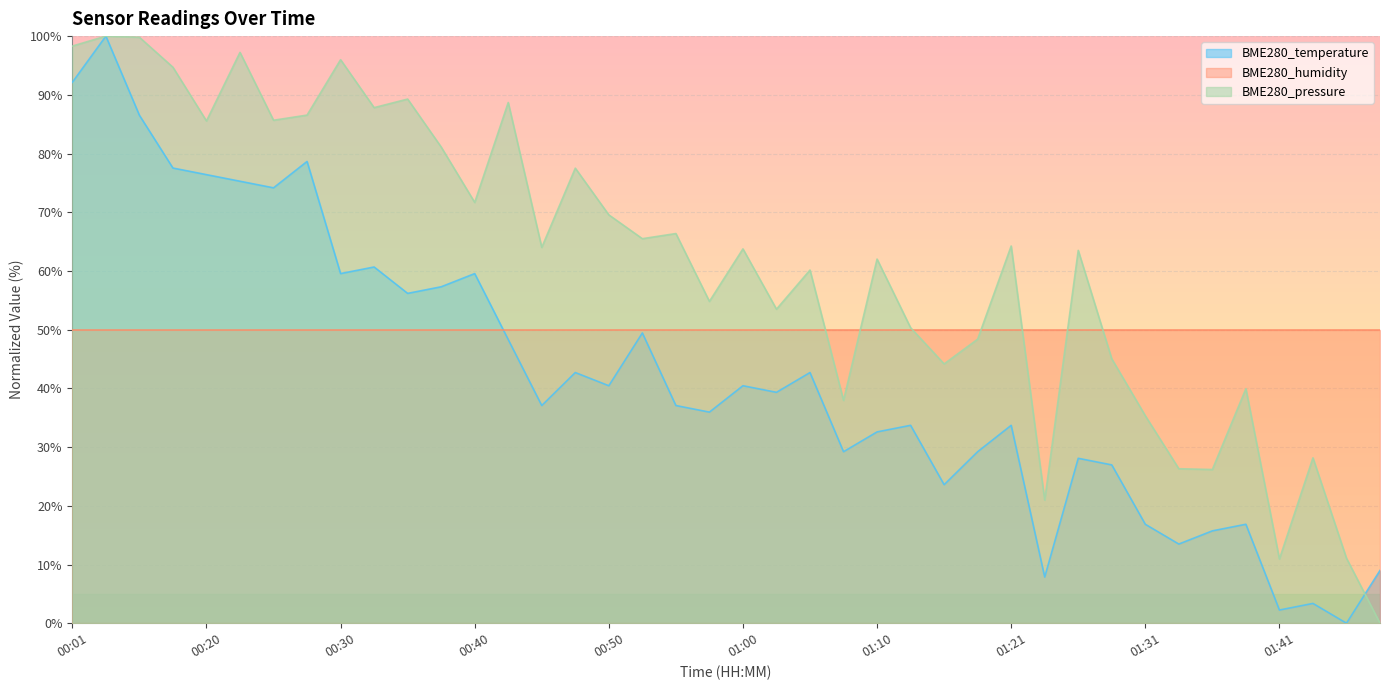

How many values in BME280_pressure are above zero?

39